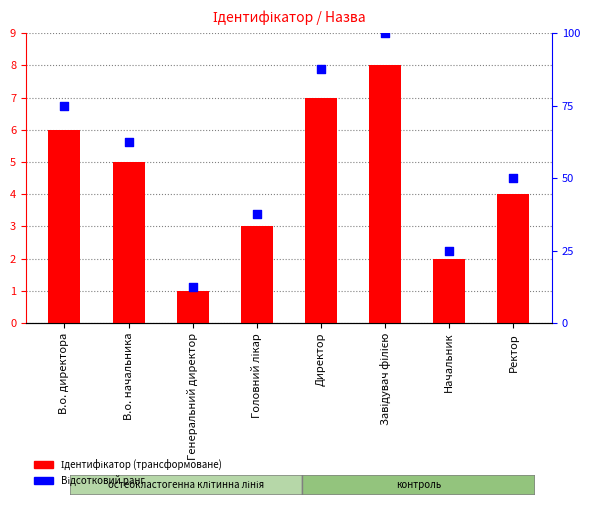

What is the total value across all series at Директор?

94.5